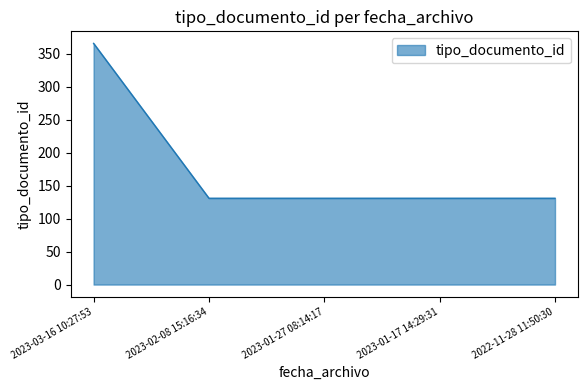

True or false: there are more than 2 points higher than both neighbors.

False